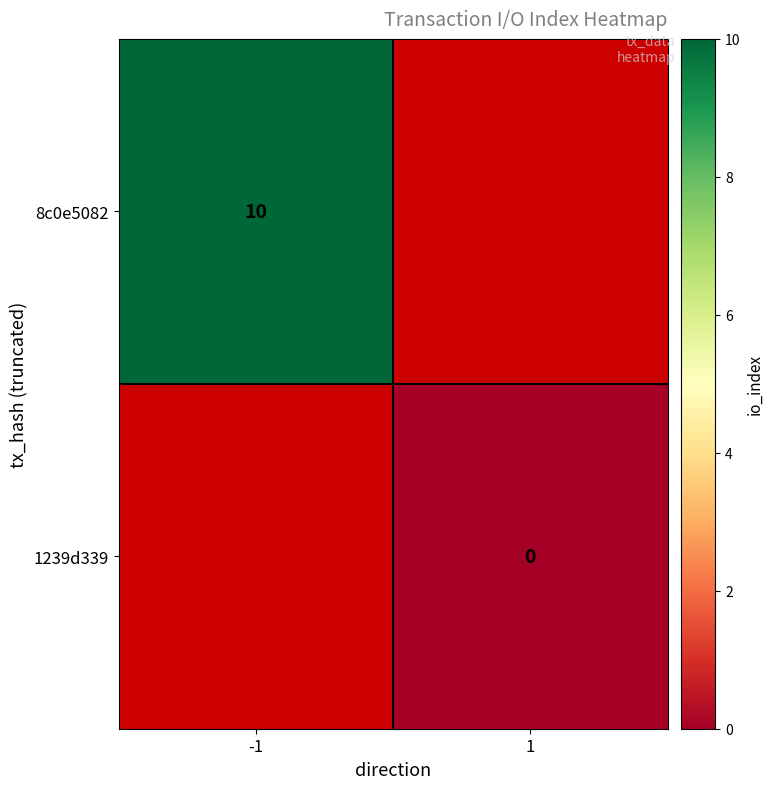

Is the value of 1239d339 at 1 greater than the value of 8c0e5082 at -1?

No